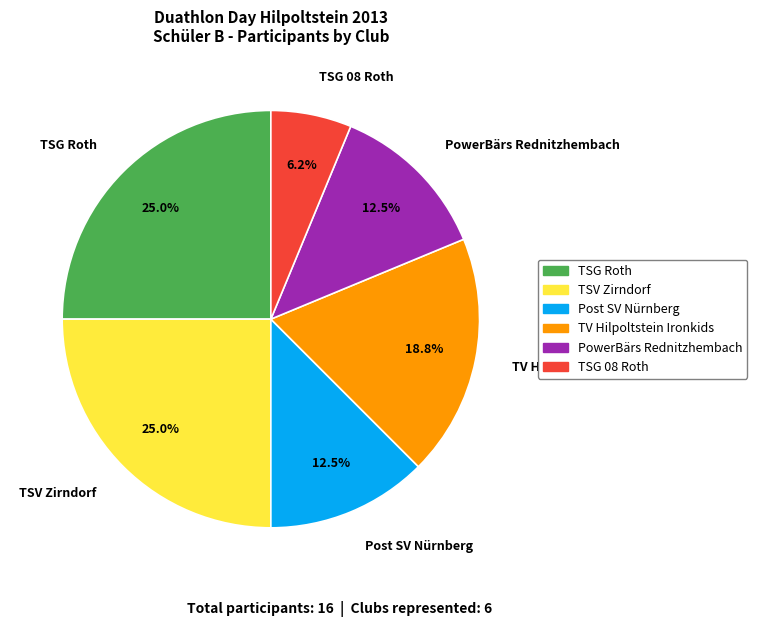

Is the sum of Post SV Nürnberg and TSG Roth greater than half?

No